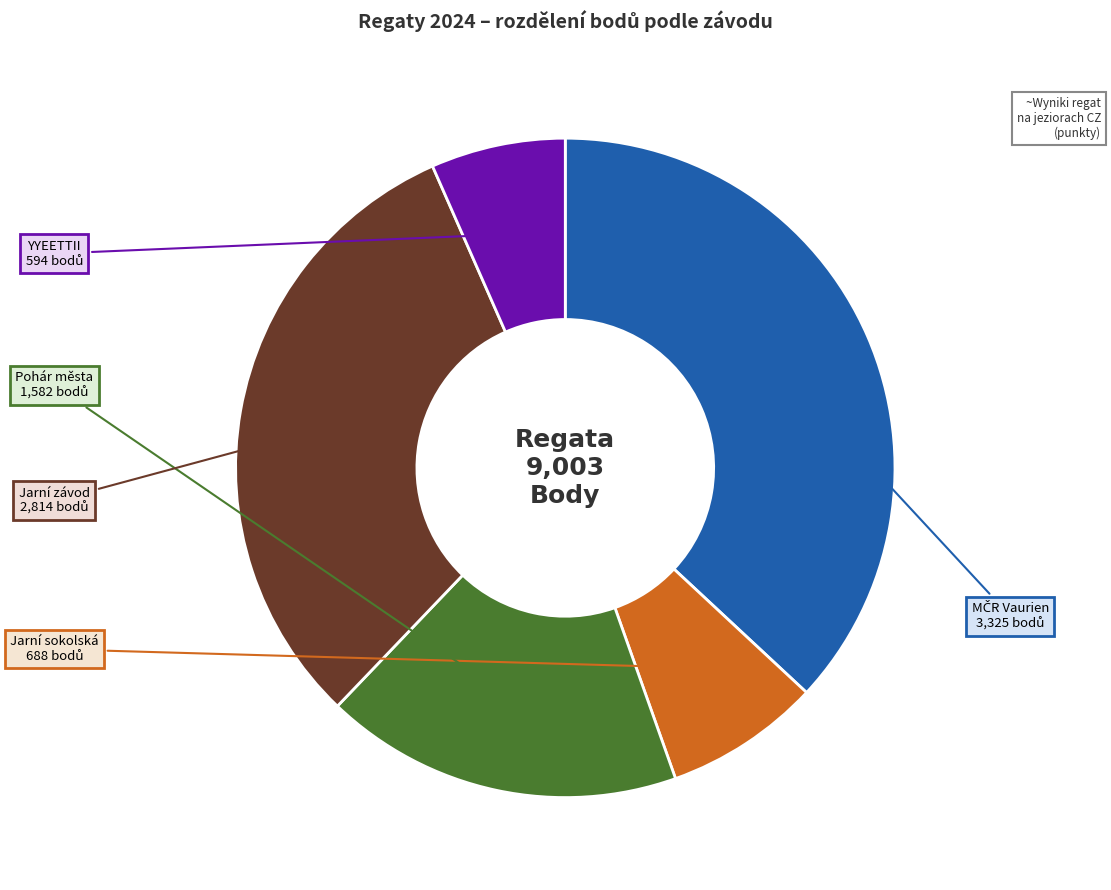

Does any single category account for the majority?

No